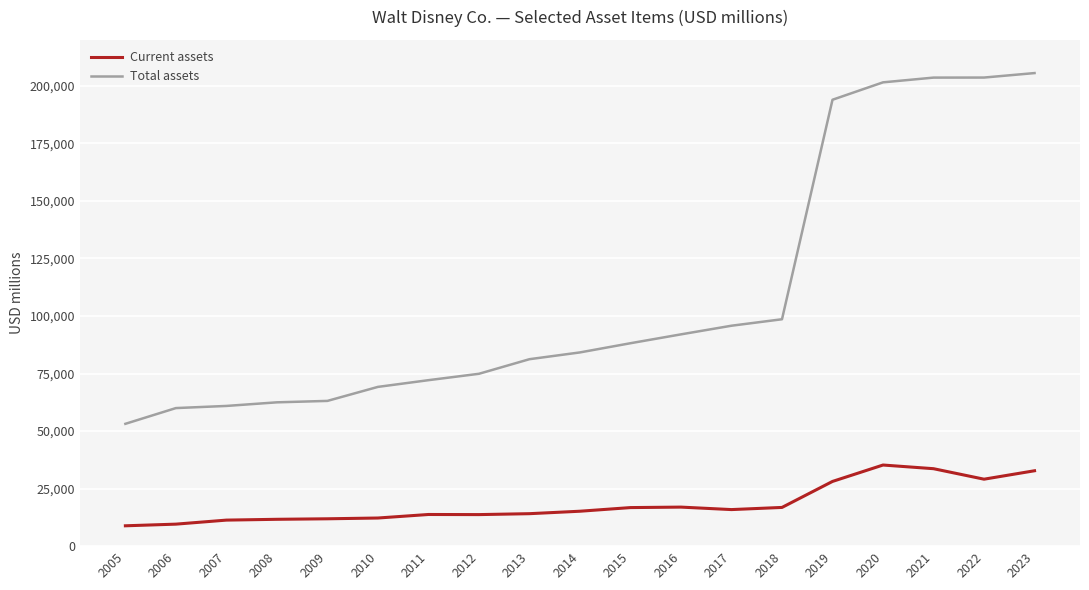

True or false: Current assets and Total assets intersect in this chart.

False